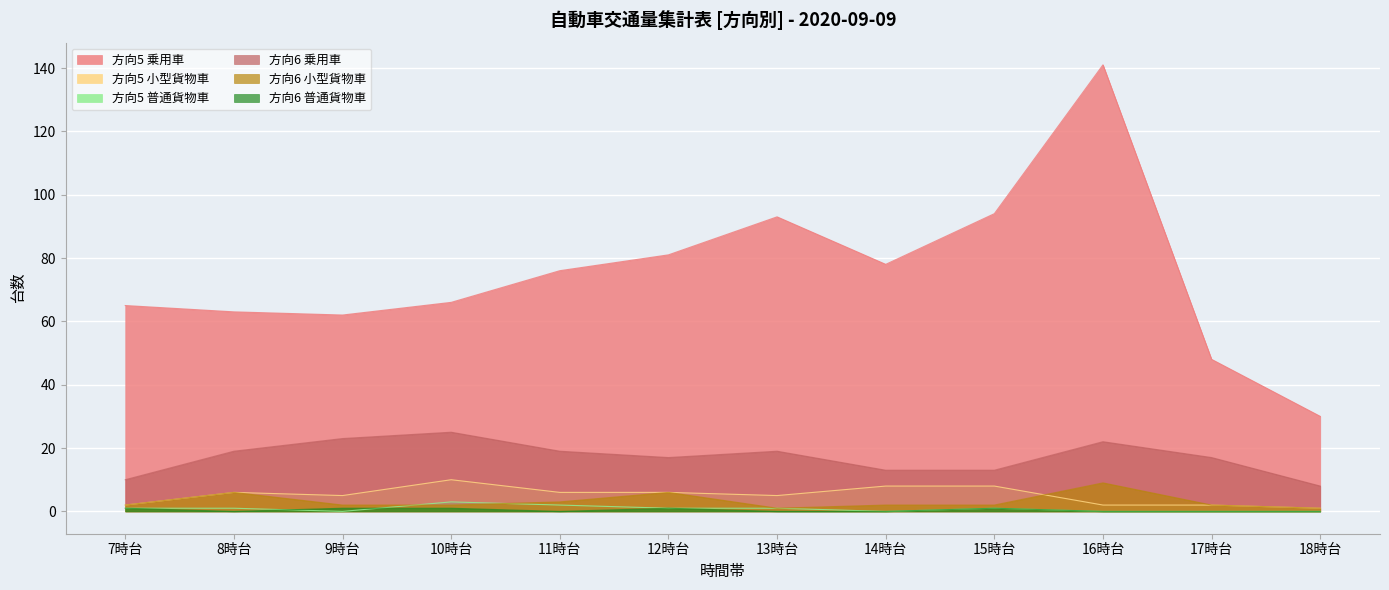

Which label corresponds to the largest value in the chart?

16時台